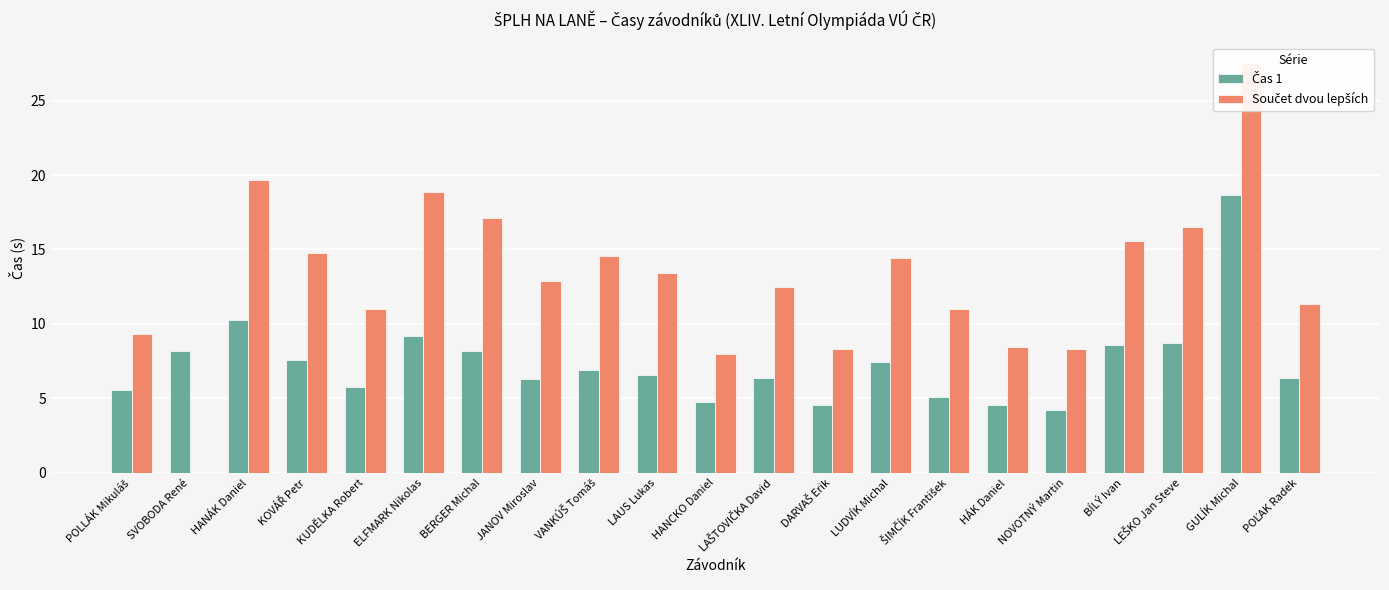

How many bars are there in each group?

2